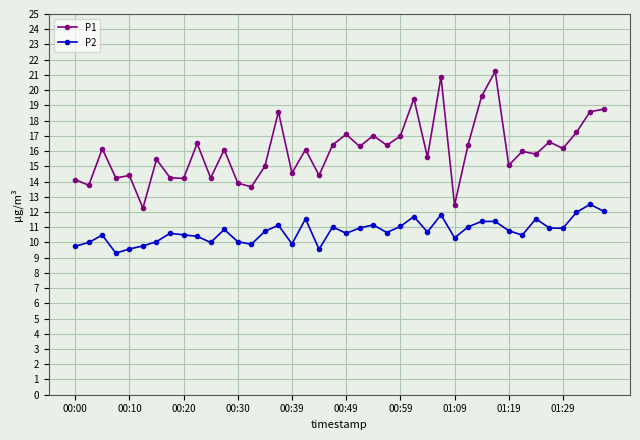

How many distinct data groups are displayed?

2